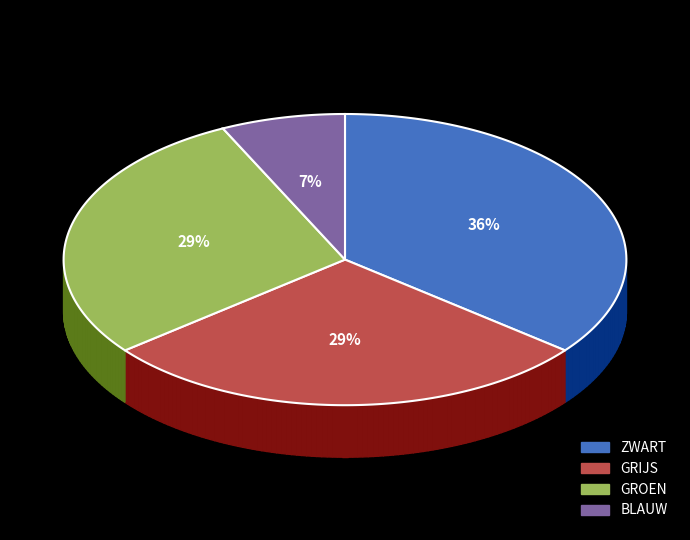

Rank the categories by value from highest to lowest.

ZWART, GRIJS, GROEN, BLAUW